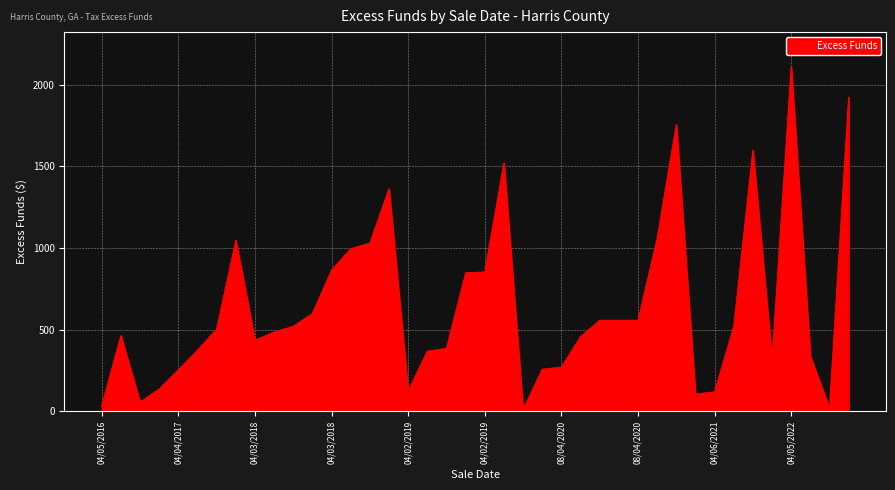

What is the maximum value shown in the chart?

2111.9